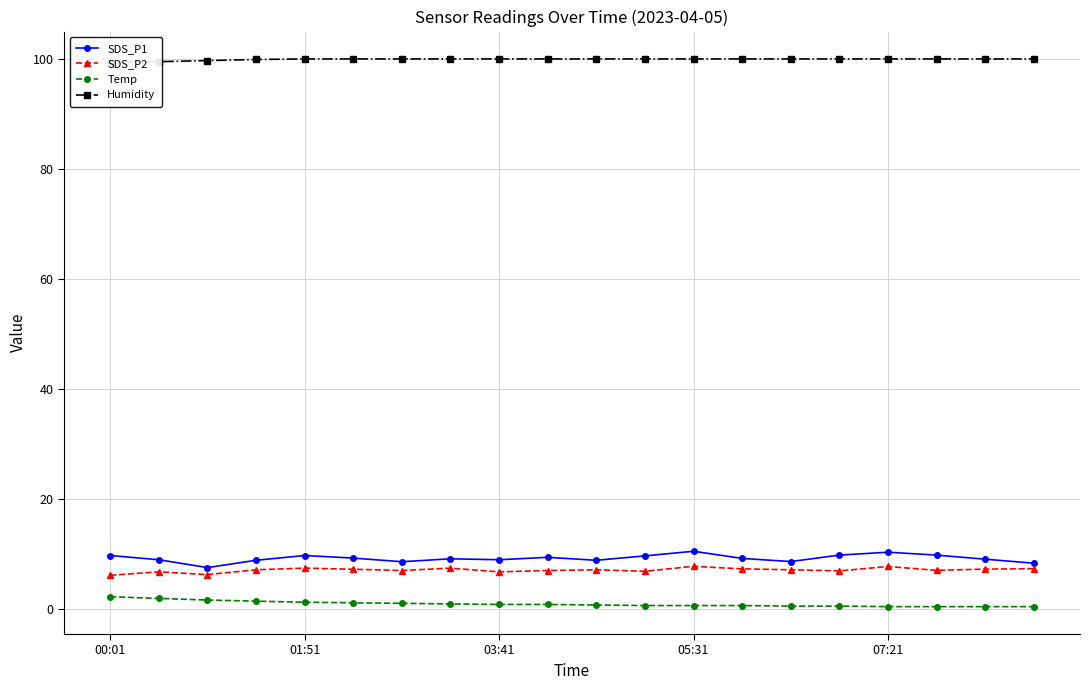

What is the sum of the Temp values at 14 and 9?

1.3